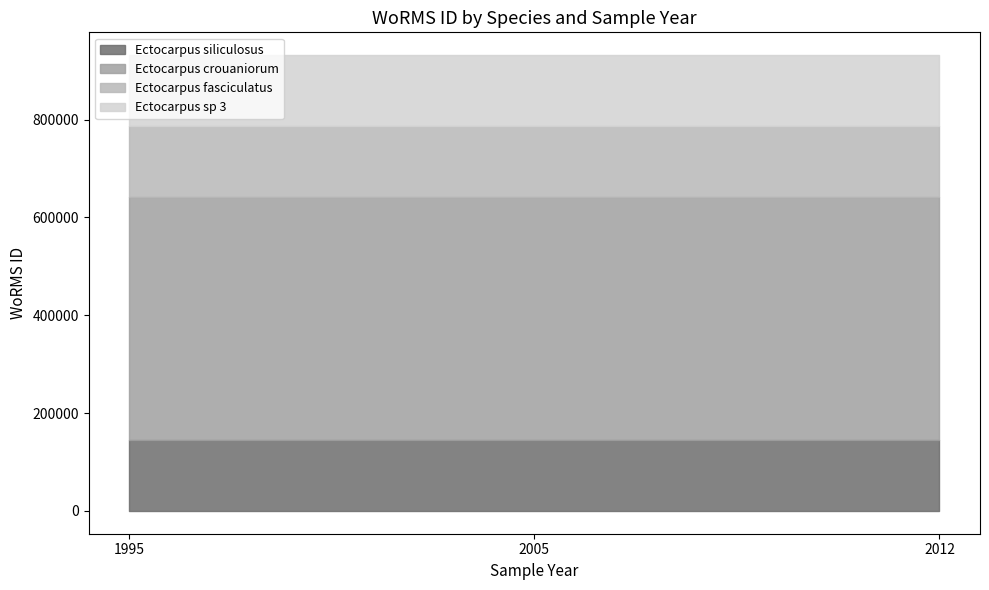

List the labels in order of Ectocarpus siliculosus value, smallest first.

1995, 2005, 2012